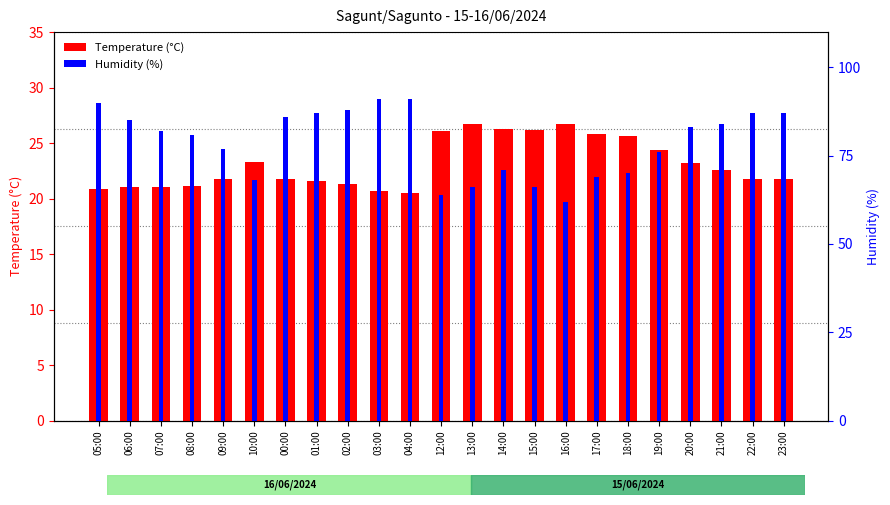

Reading left to right, transcribe all the data shown in this chart.

Temperature (°C): 20.9	21.0	21.0	21.1	21.8	23.3	21.8	21.6	21.3	20.7	20.5	26.1	26.7	26.3	26.2	26.7	25.8	25.6	24.4	23.2	22.6	21.8	21.8
Humidity (%): 90.0	85.0	82.0	81.0	77.0	68.0	86.0	87.0	88.0	91.0	91.0	64.0	66.0	71.0	66.0	62.0	69.0	70.0	76.0	83.0	84.0	87.0	87.0